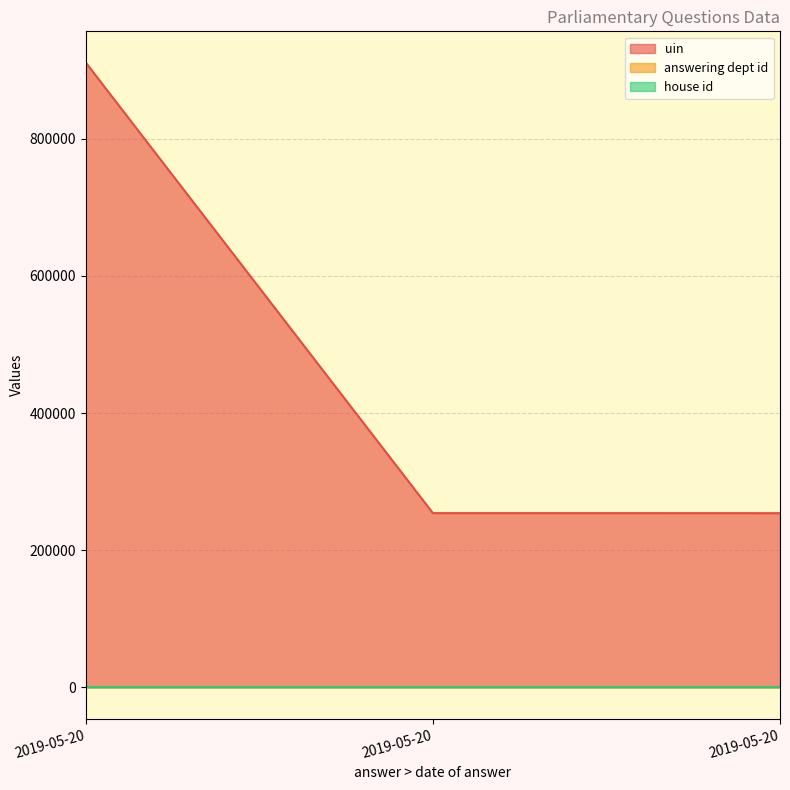

Which series has the largest total across all categories?

uin